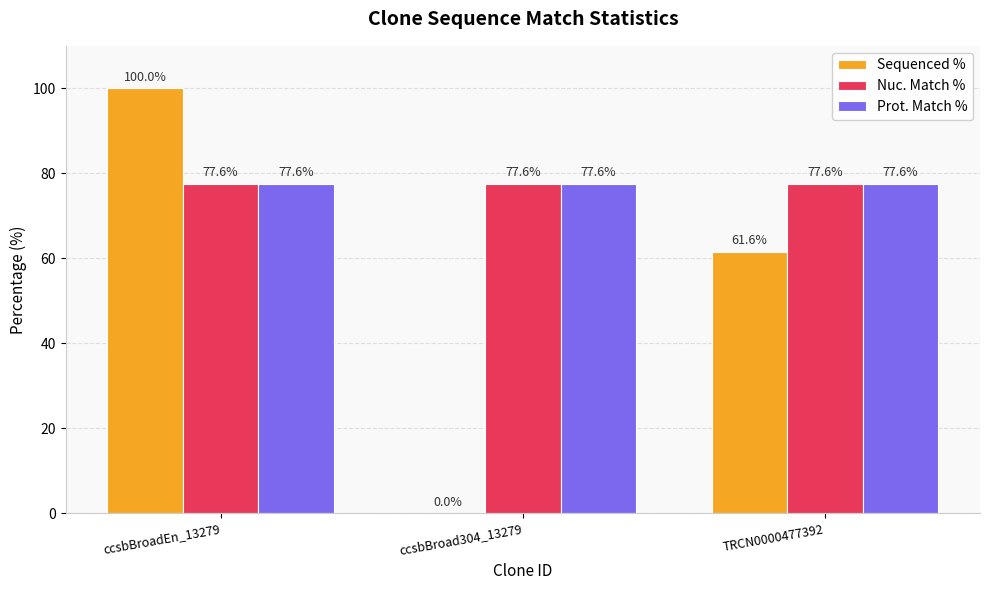

How many positive values does the Sequenced % series have?

2